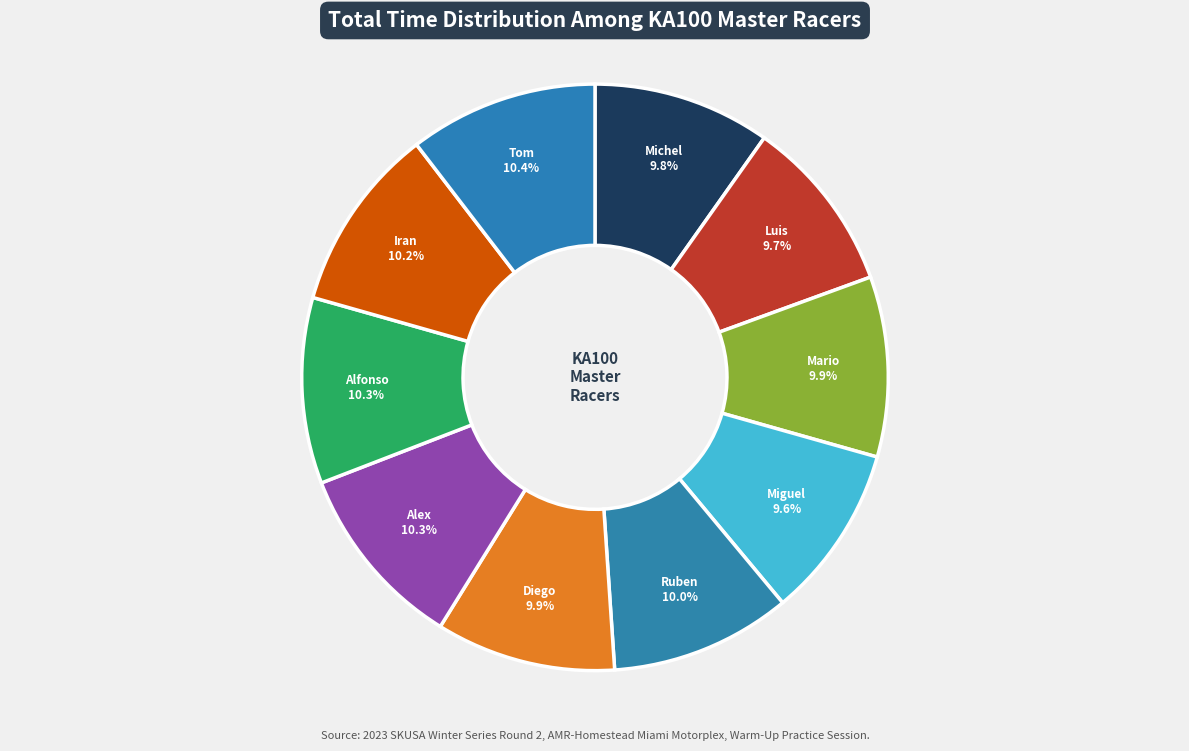

How many slices are in this pie chart?

10